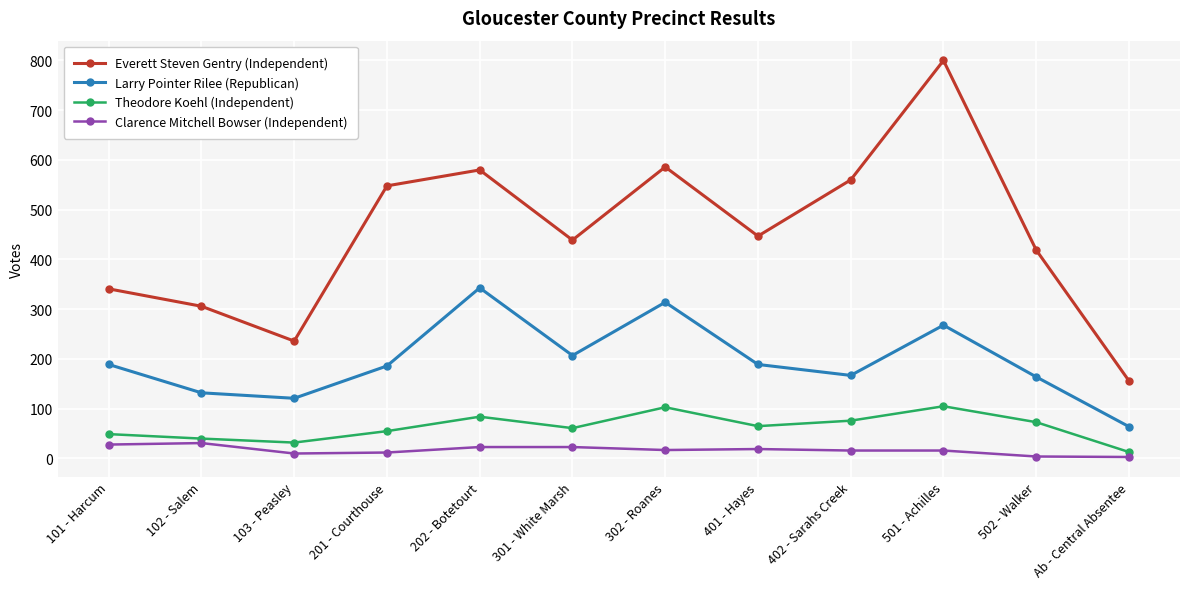

Which series has the widest spread of values?

Everett Steven Gentry (Independent)